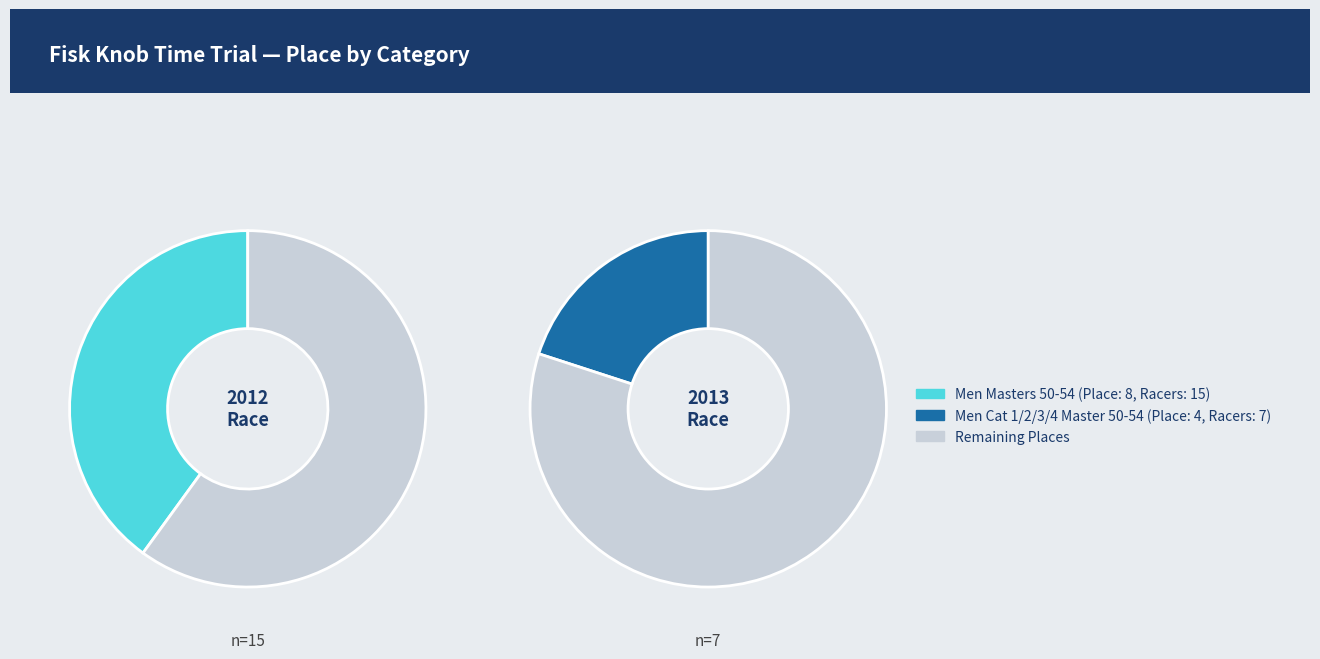

Approximately how many times larger is the value at Men Cat 1/2/3/4 Master 50-54 compared to Men Masters 50-54?

0.5